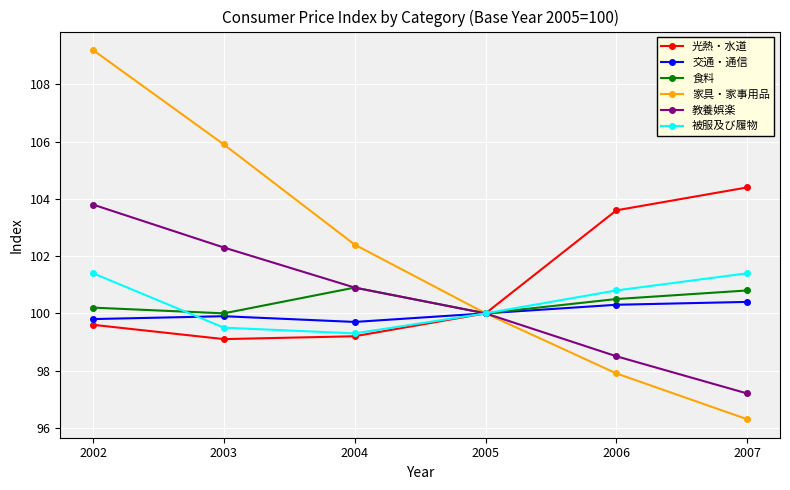

The 教養娯楽 series shows 60.5 at 2003. True or false?

False